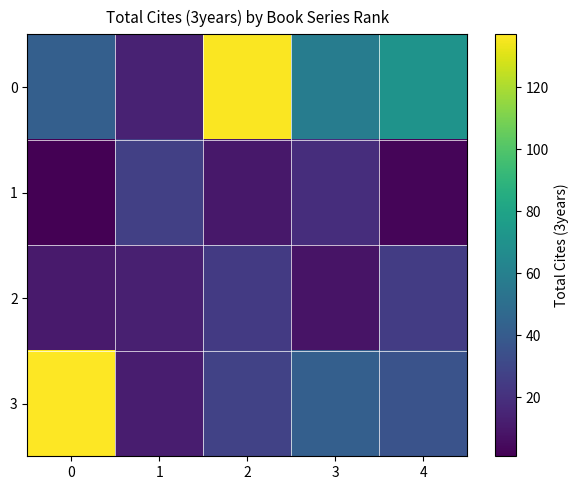

What is the total value across all series at 2?

198